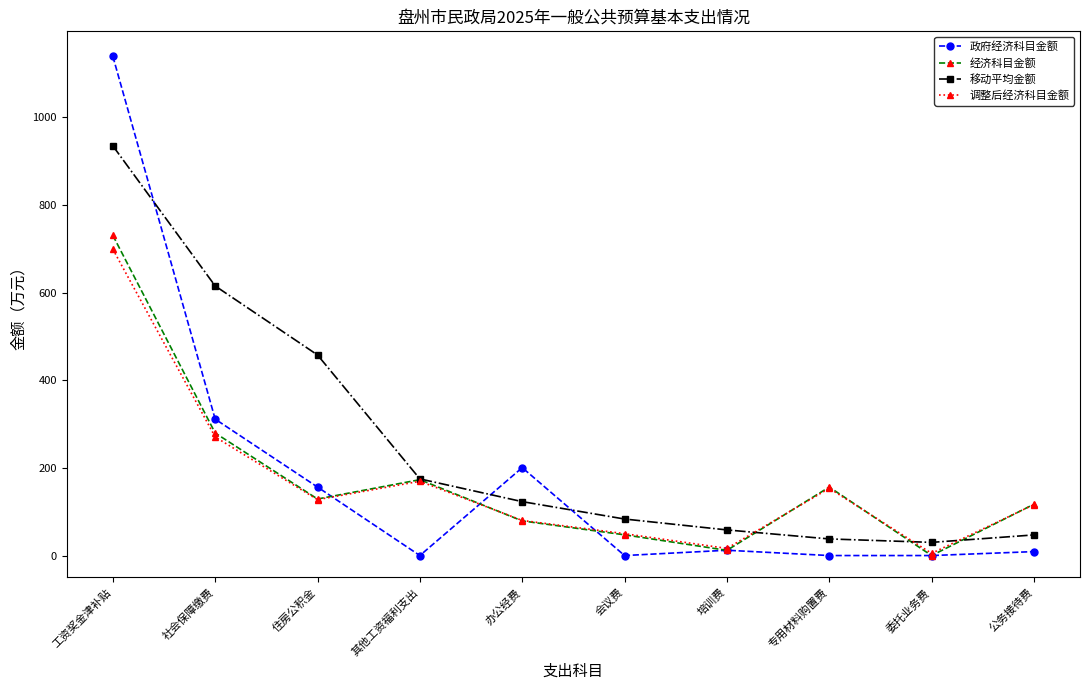

How many data points in 移动平均金额 are less than 123?

5